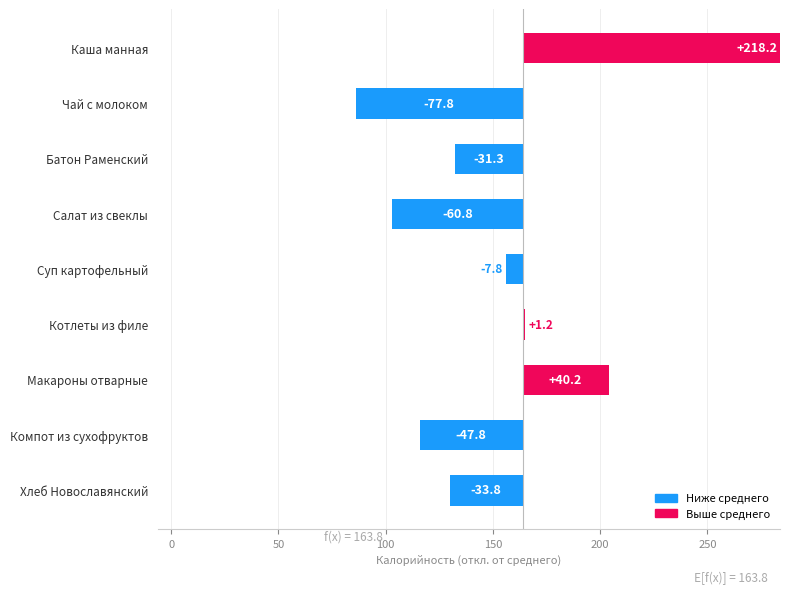

What is the label of the 1st bar from the left?

Каша манная